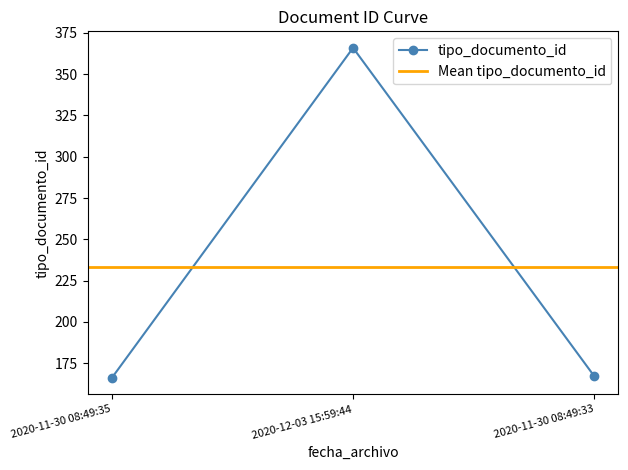

What is the ratio of the value at 2020-11-30 08:49:35 to the value at 2020-12-03 15:59:44?

0.5